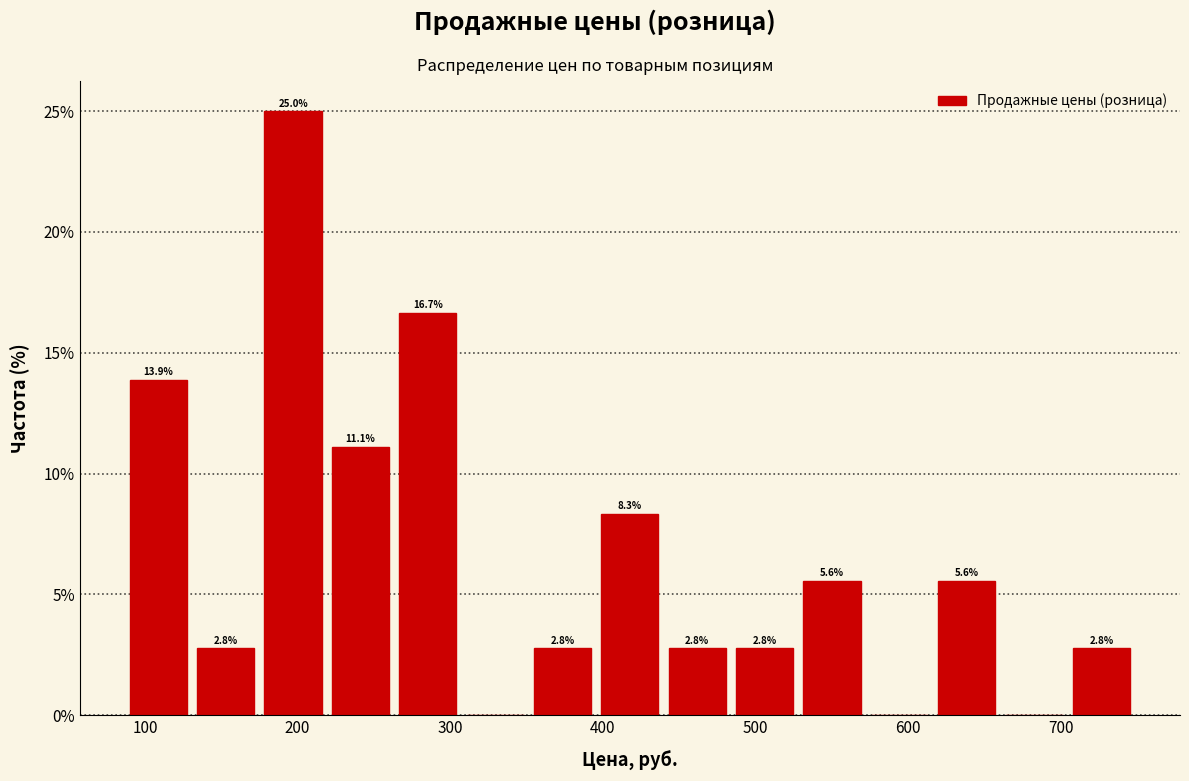

Over which range of the x-axis is the bar tallest?

180 to 220